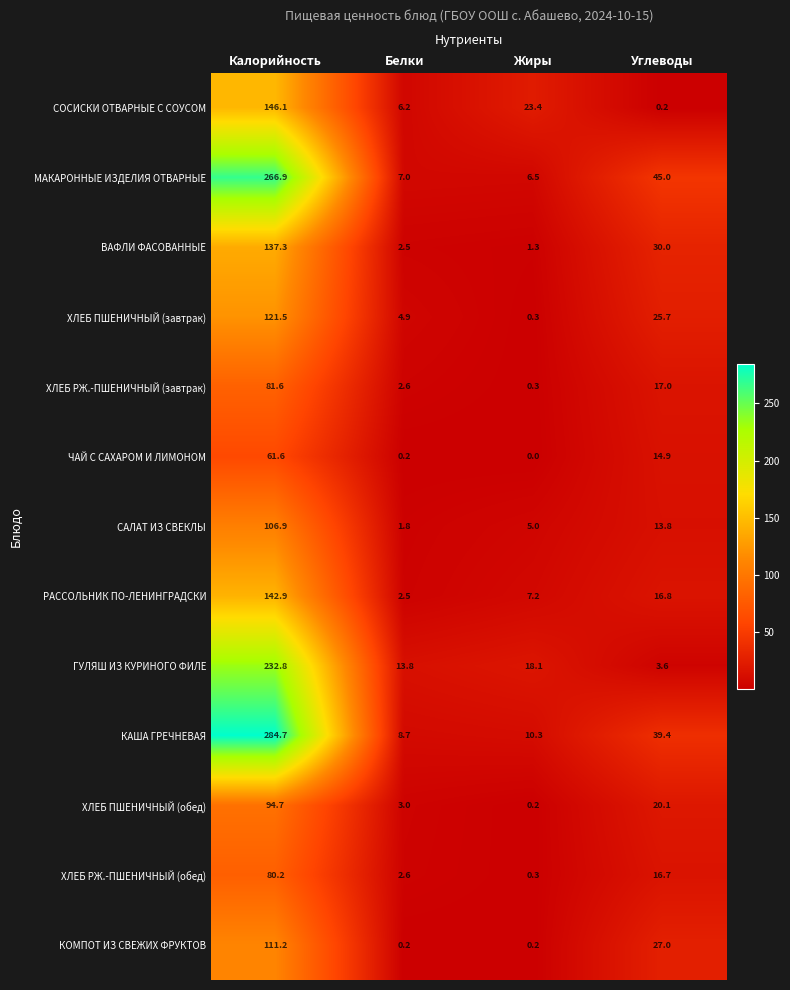

What is the difference between the maximum and minimum values in the ВАФЛИ ФАСОВАННЫЕ series?

136.0